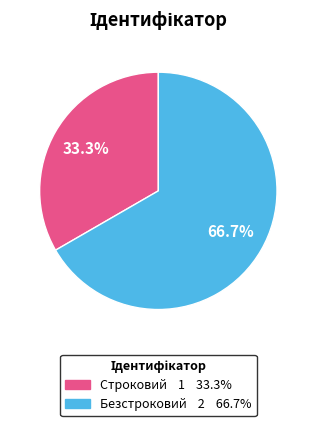

The Безстроковий slice represents 55% of the pie. True or false?

False